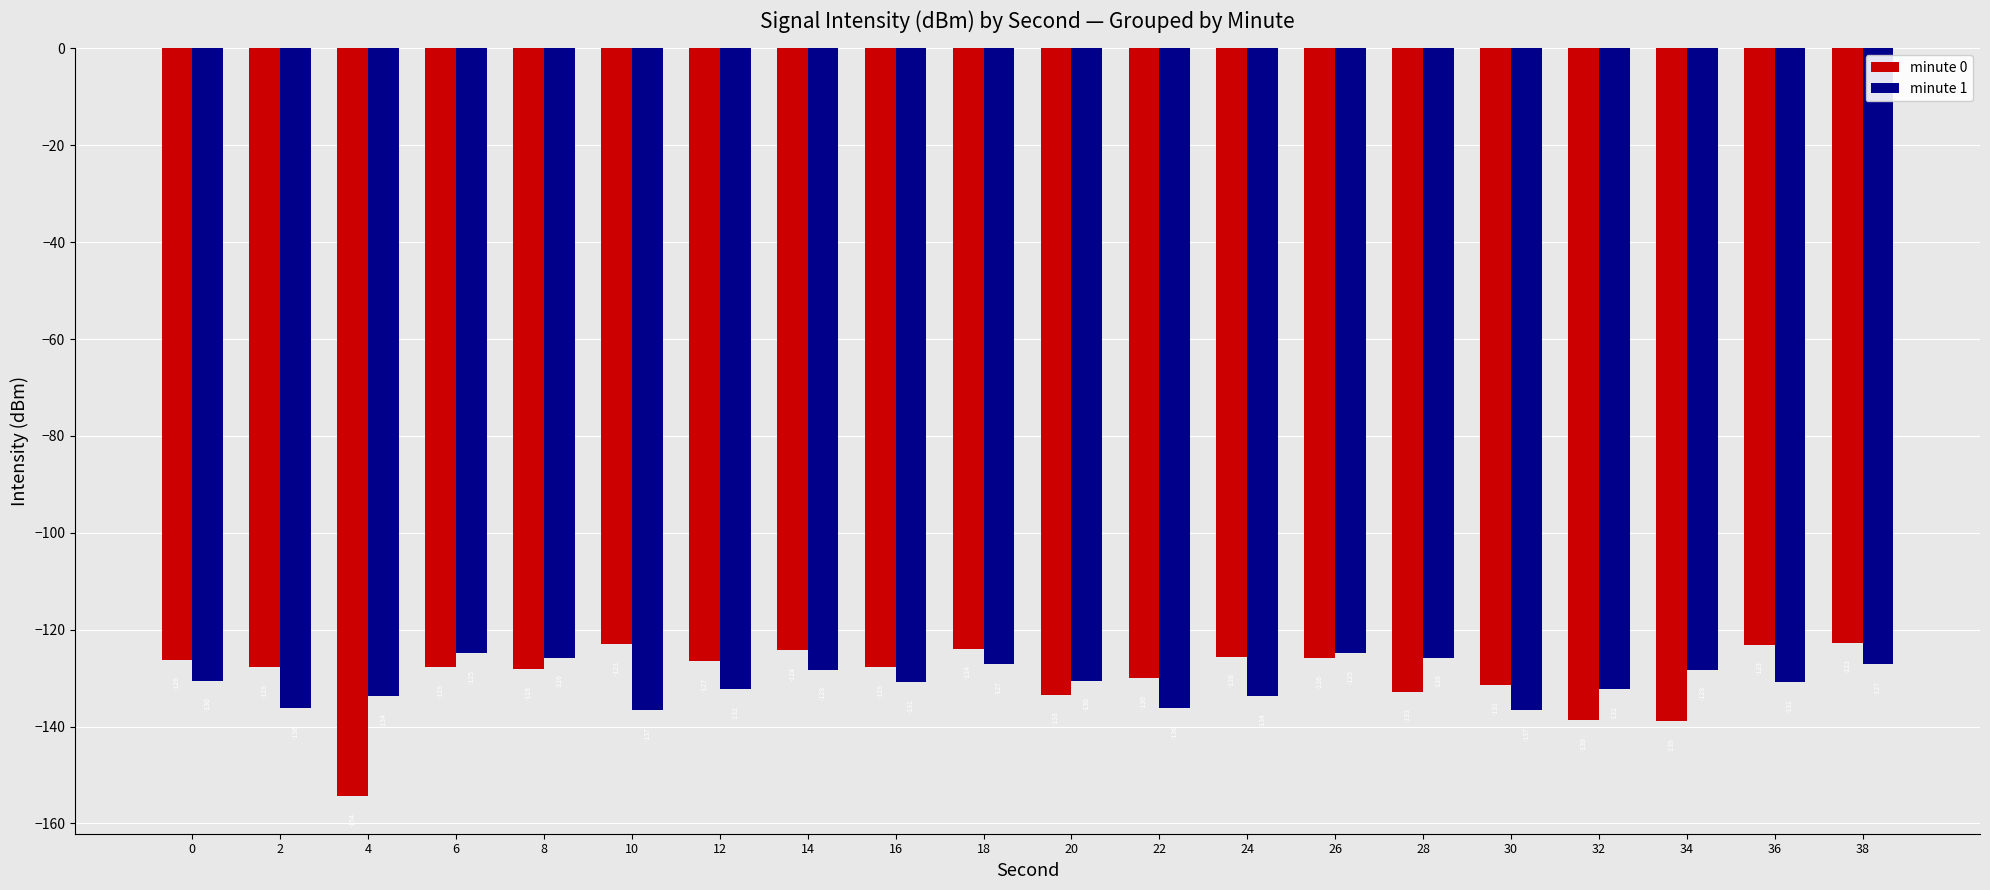

What is the minimum value for minute 0?

-154.4